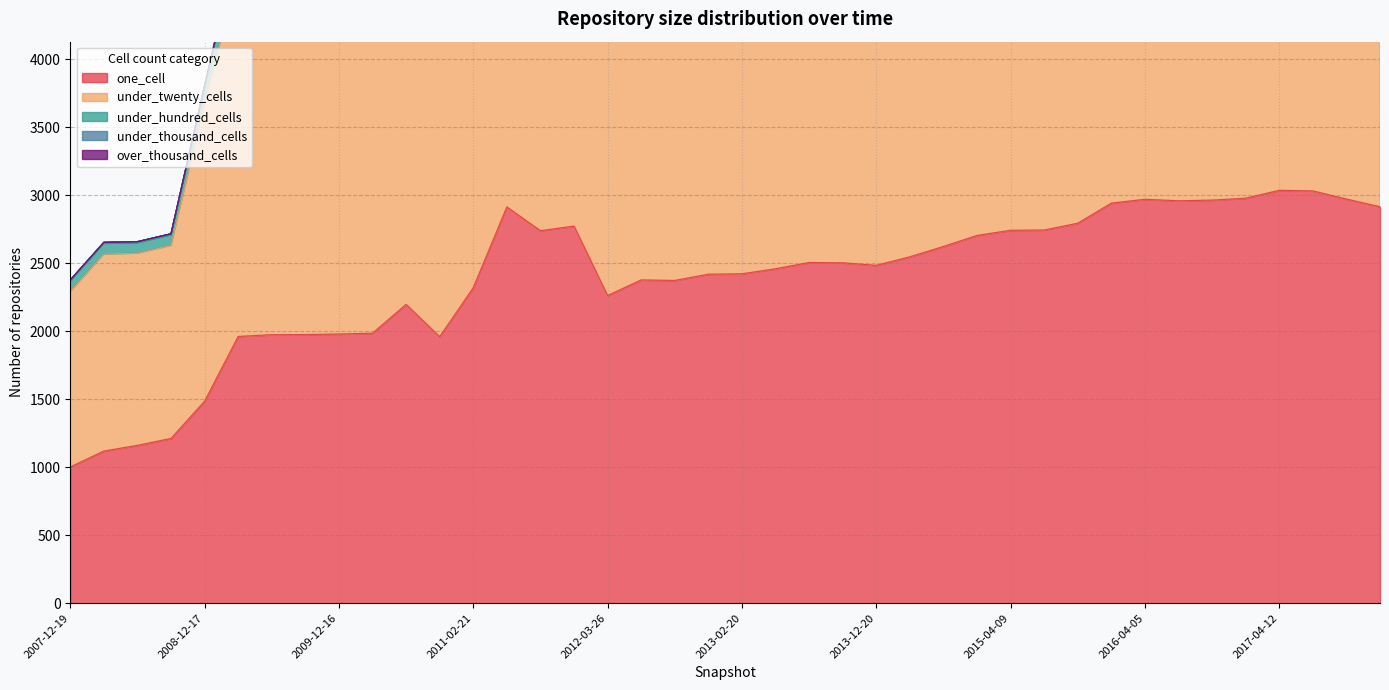

Which label corresponds to the smallest value in the chart?

2007-12-19